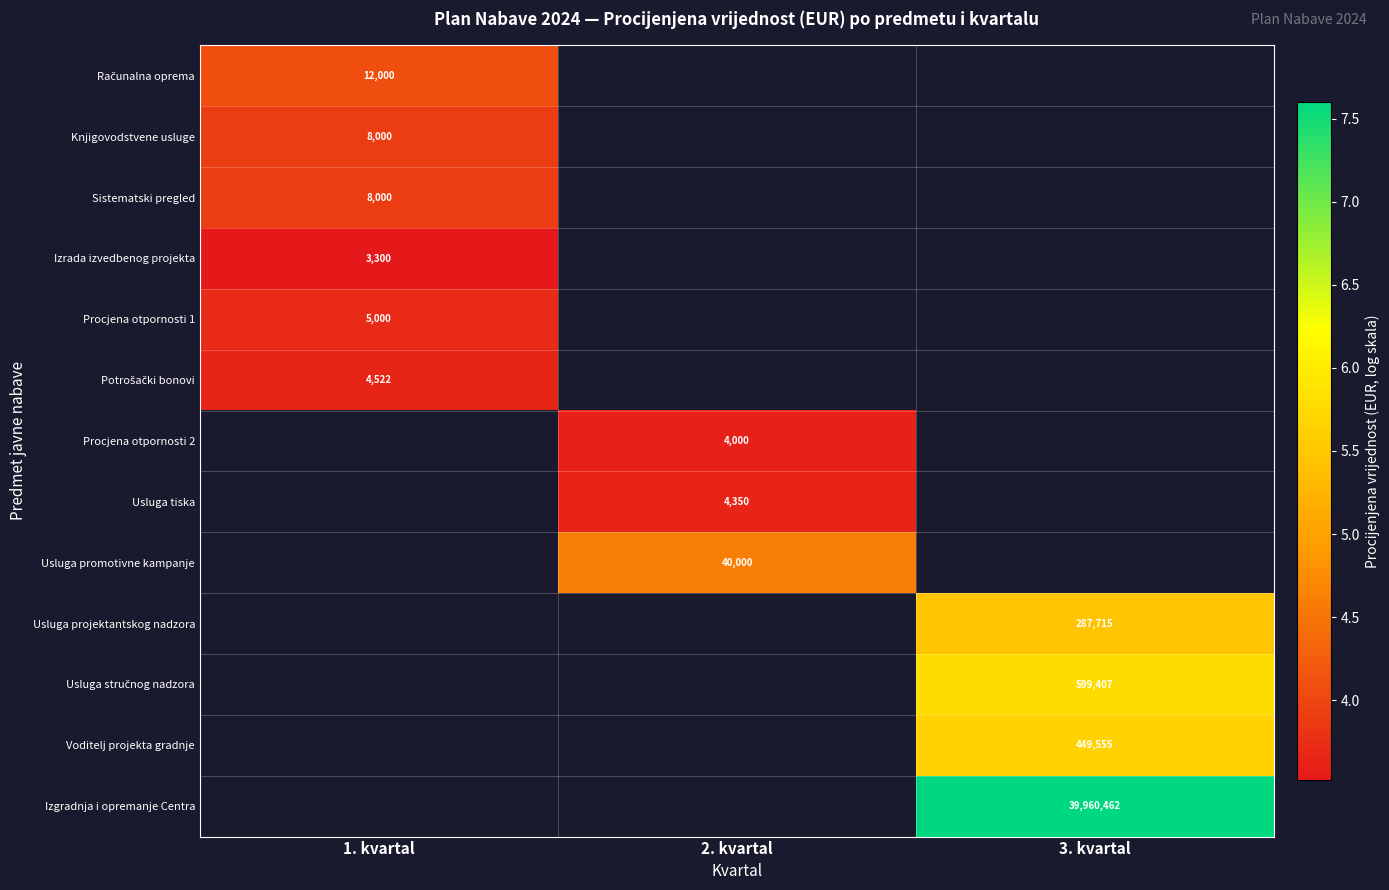

Which category has the highest value across all series?

3. kvartal